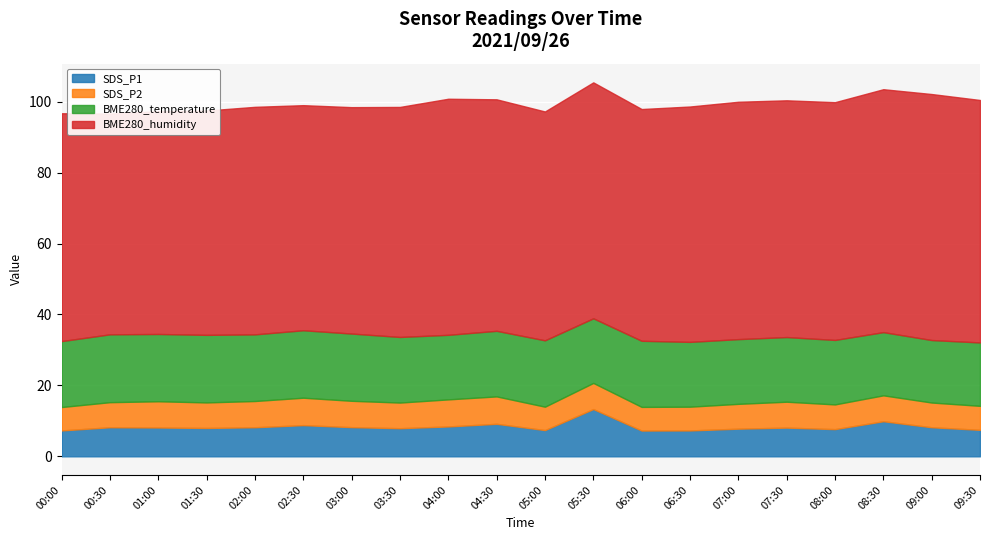

What is the label of the 11th point from the left?

05:00